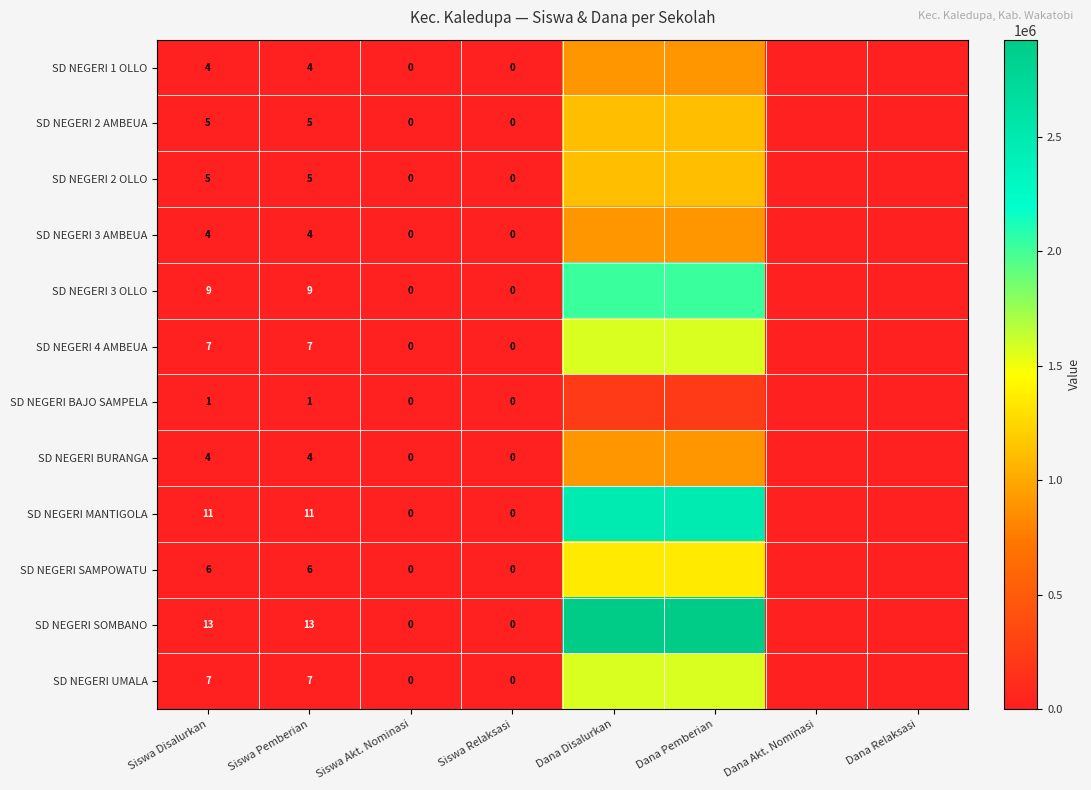

The SD NEGERI BURANGA series shows 4 at Siswa Pemberian. True or false?

True